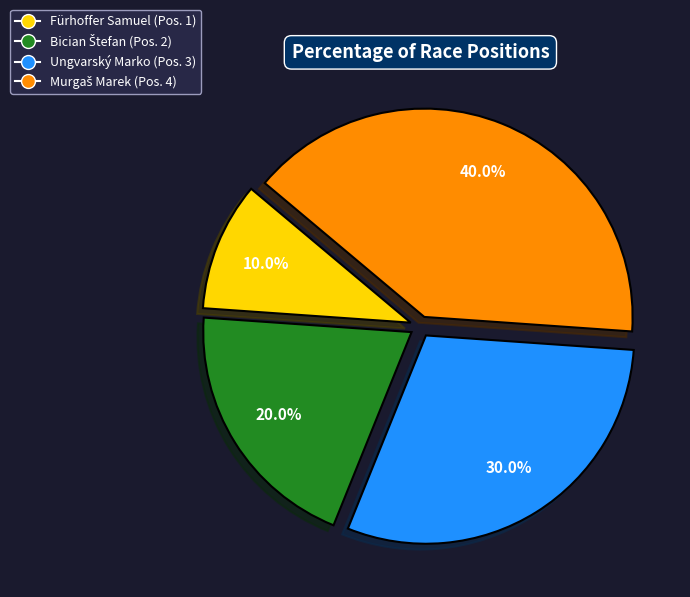

To the nearest percent, what is the average slice percentage?

25%